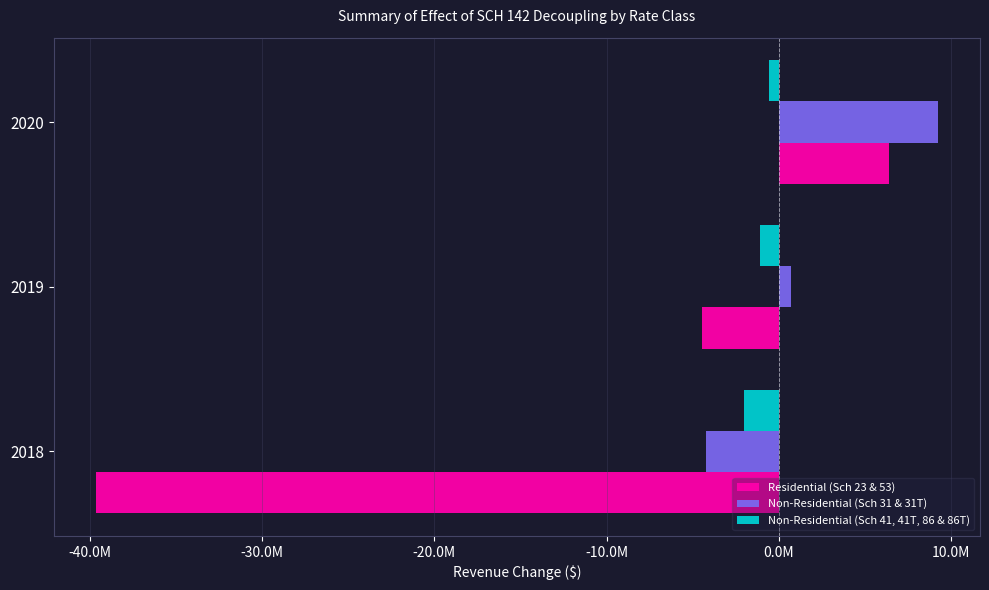

What are all the series names shown in the legend?

Residential (Sch 23 & 53), Non-Residential (Sch 31 & 31T), Non-Residential (Sch 41, 41T, 86 & 86T)